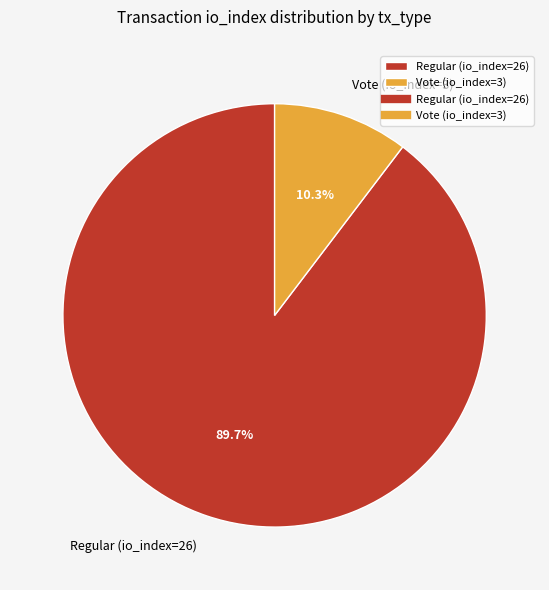

To the nearest percent, what is the average slice percentage?

50%